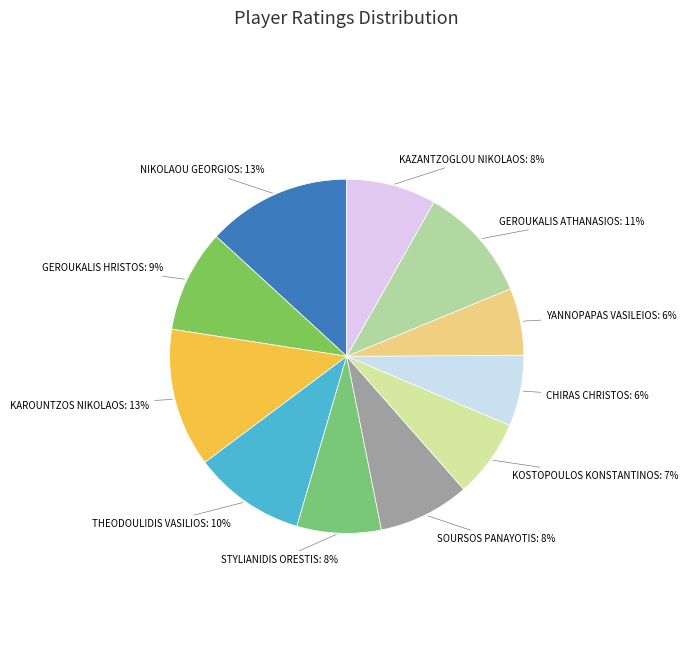

Count the number of slices in the pie.

11